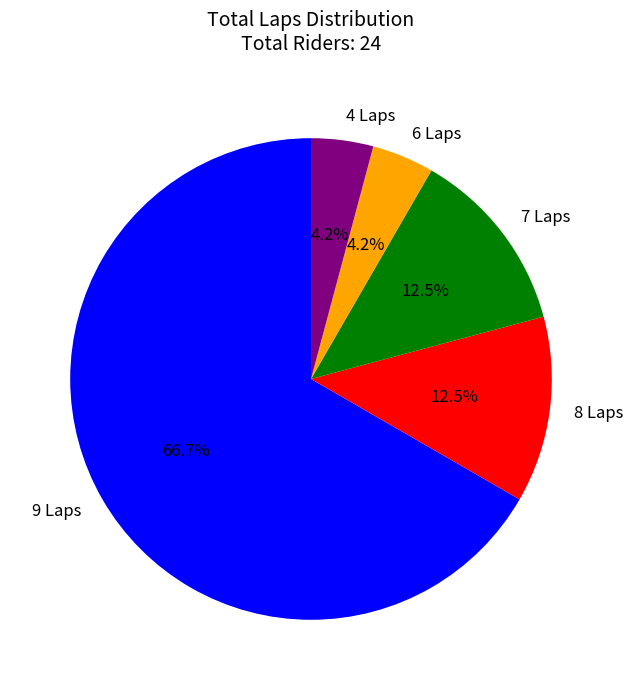

Count the number of slices in the pie.

5